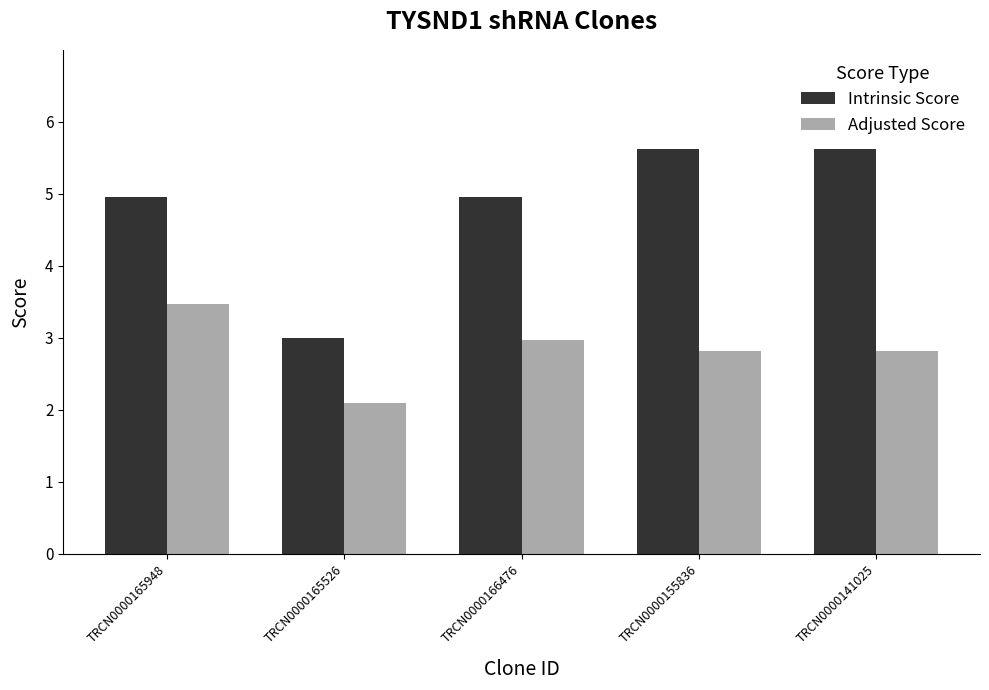

The value of Intrinsic Score at TRCN0000165948 is 6.8. True or false?

False